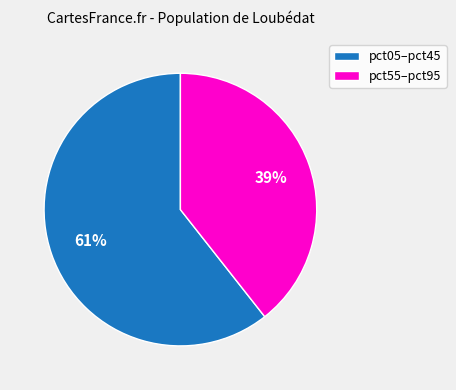

Is it true that pct55–pct95 is 39% of the pie?

True